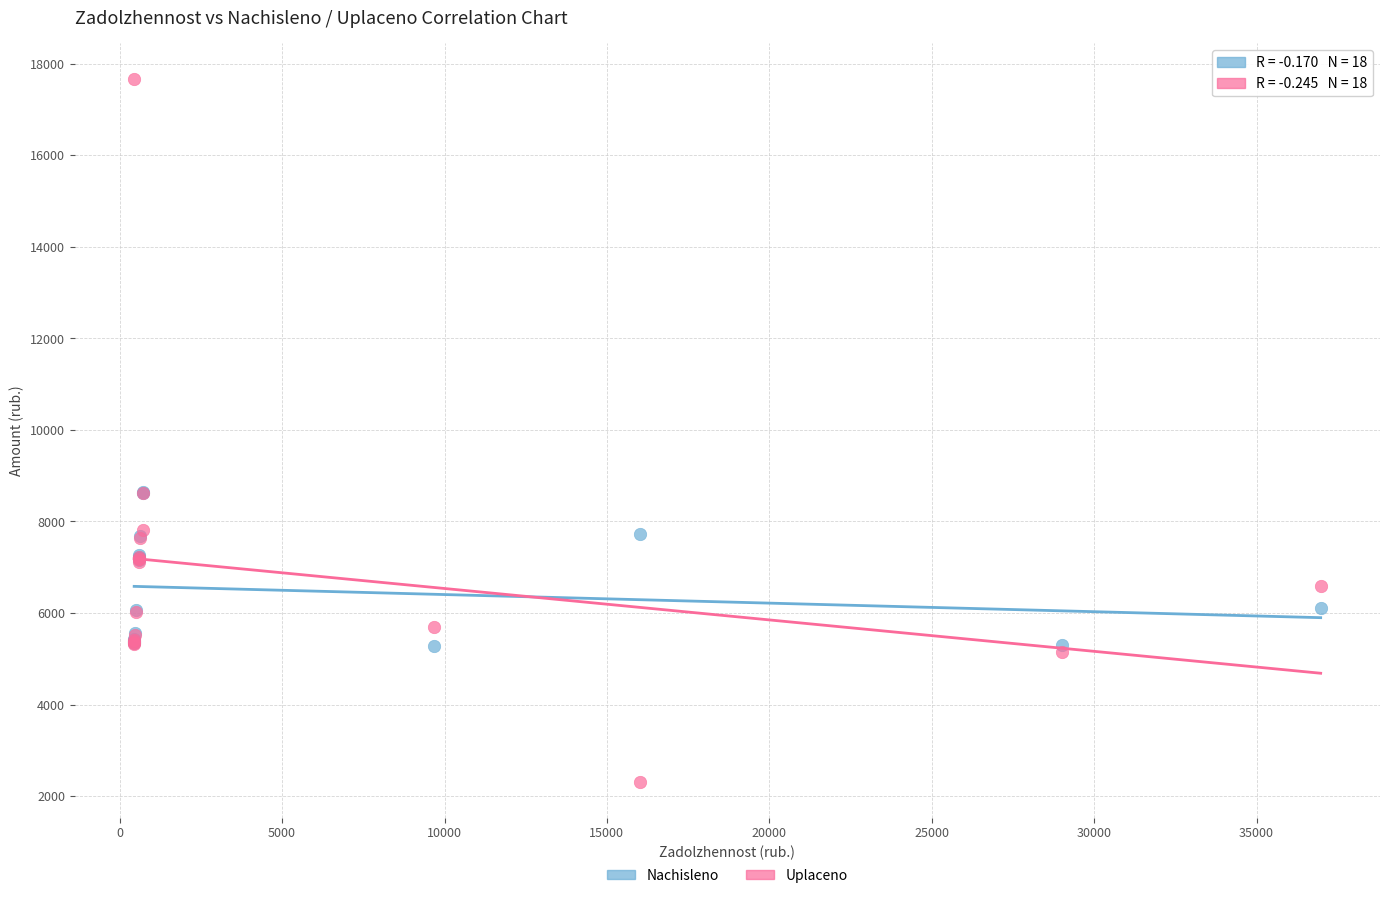

Which series contains the highest Y value?

Uplaceno